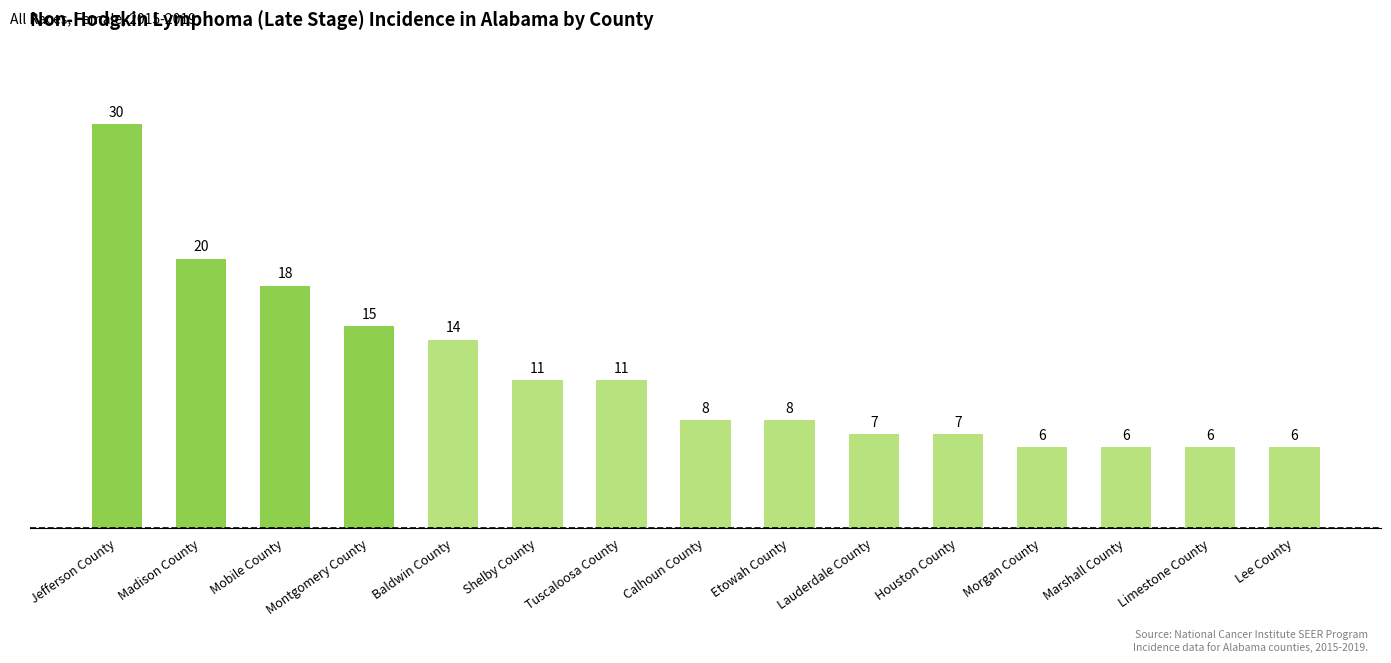

What is the difference between the values at Lee County and Calhoun County?

2